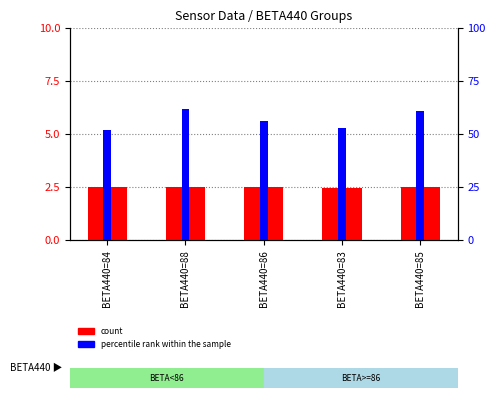

List the series in order of their peak value, lowest first.

count, percentile rank within the sample